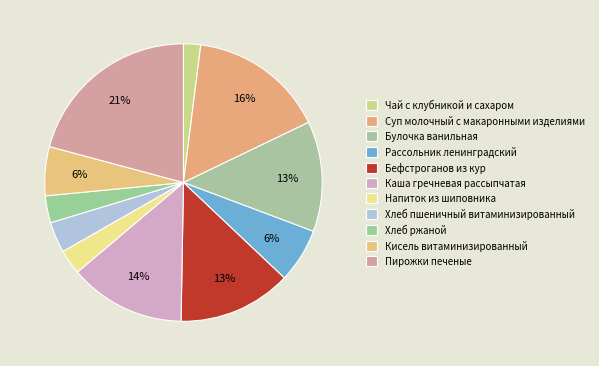

To the nearest percent, what percentage of the pie is Напиток из шиповника?

3%